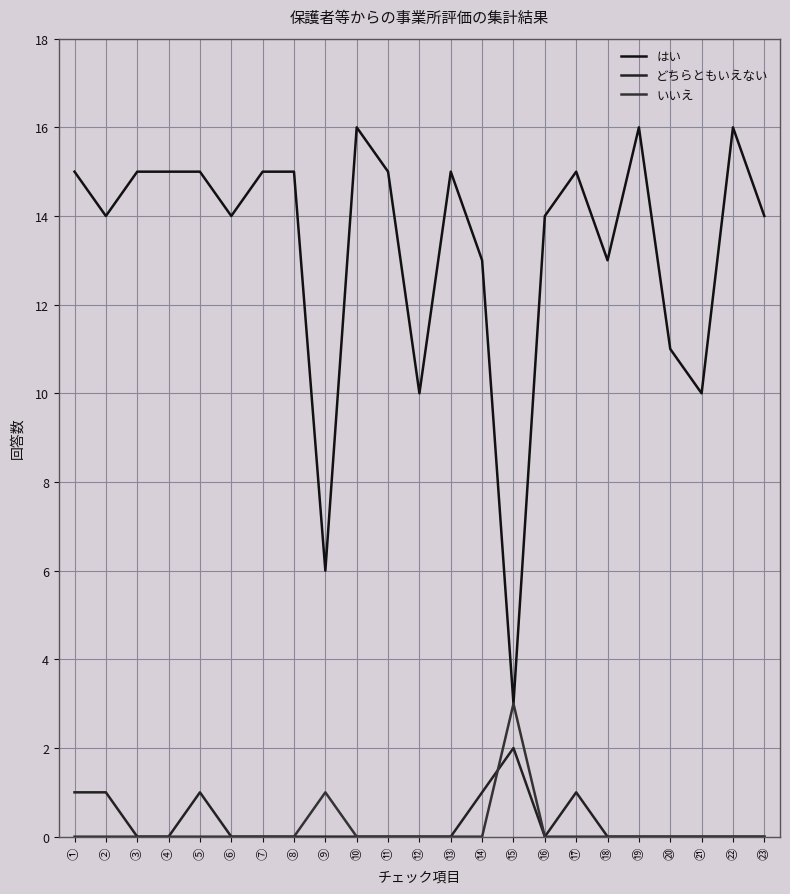

Is it true that どちらともいえない equals -1 at ⑱?

False